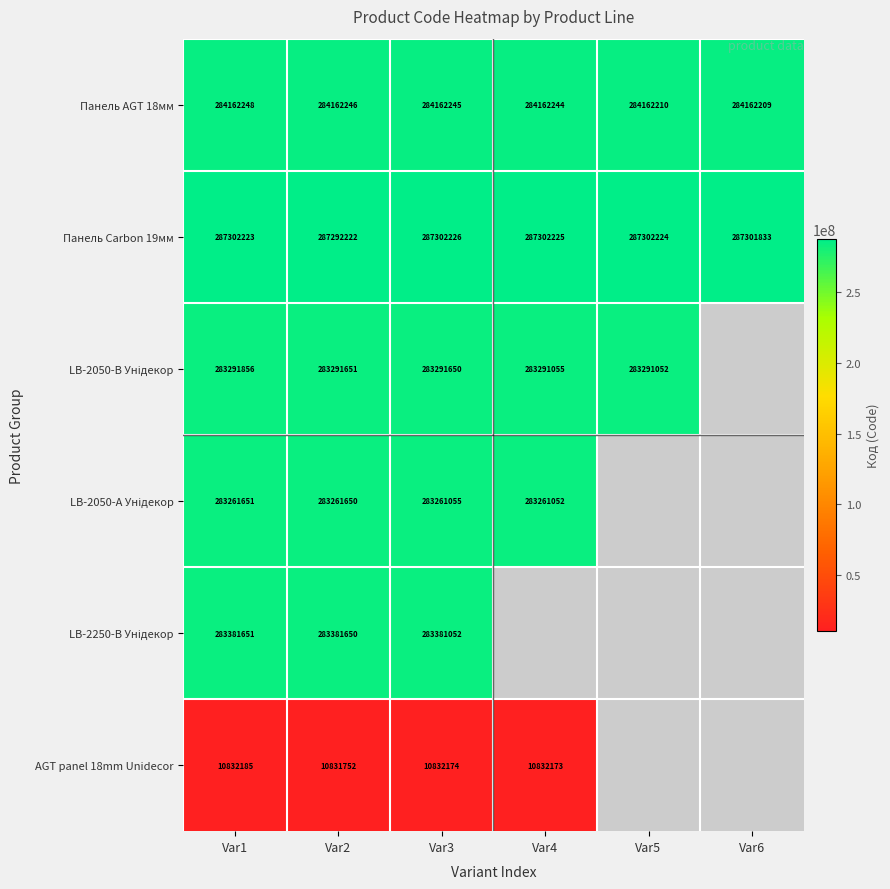

Is it true that Панель Carbon 19мм equals 287302226 at Var3?

True